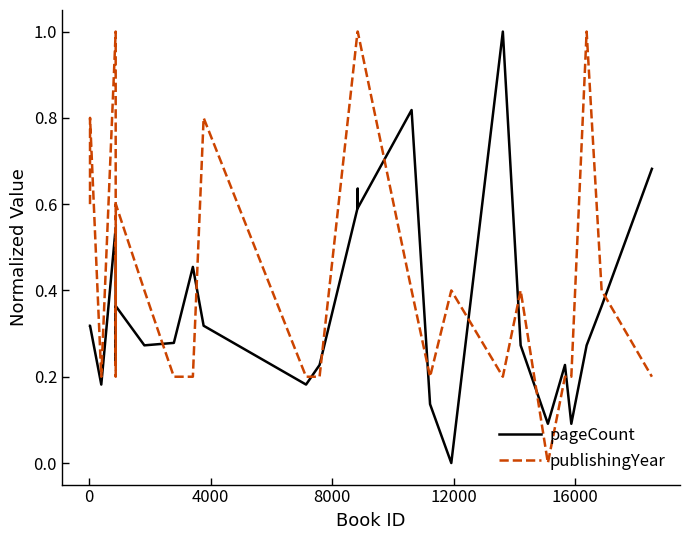

What is the difference between the maximum and minimum values in the publishingYear series?

1.0